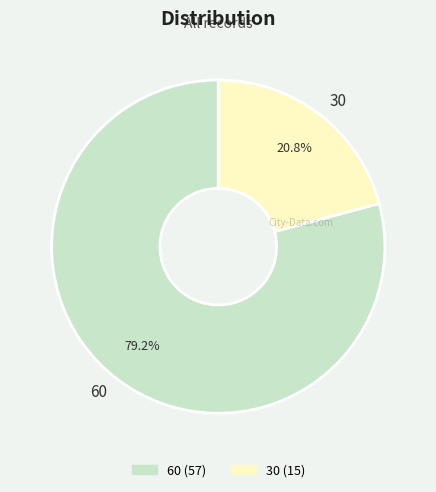

To the nearest percent, what is the combined percentage of 30 and 60?

100%